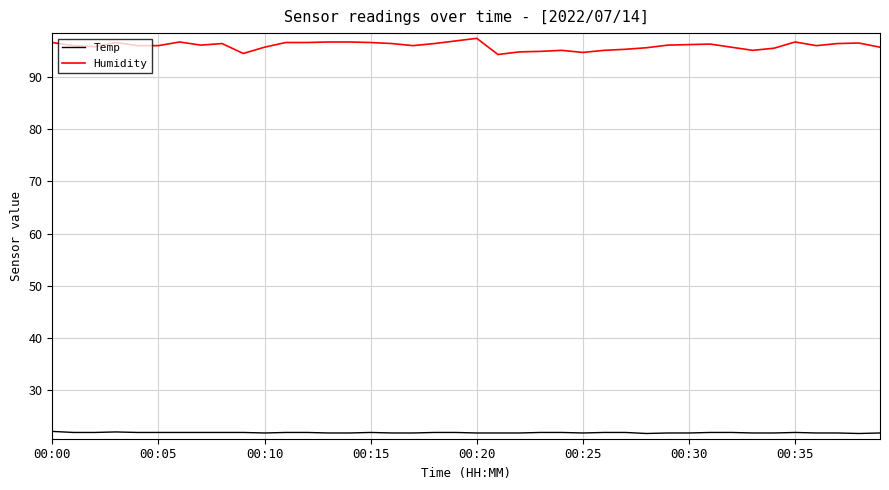

Rank the series by their maximum value, from highest to lowest.

Humidity, Temp